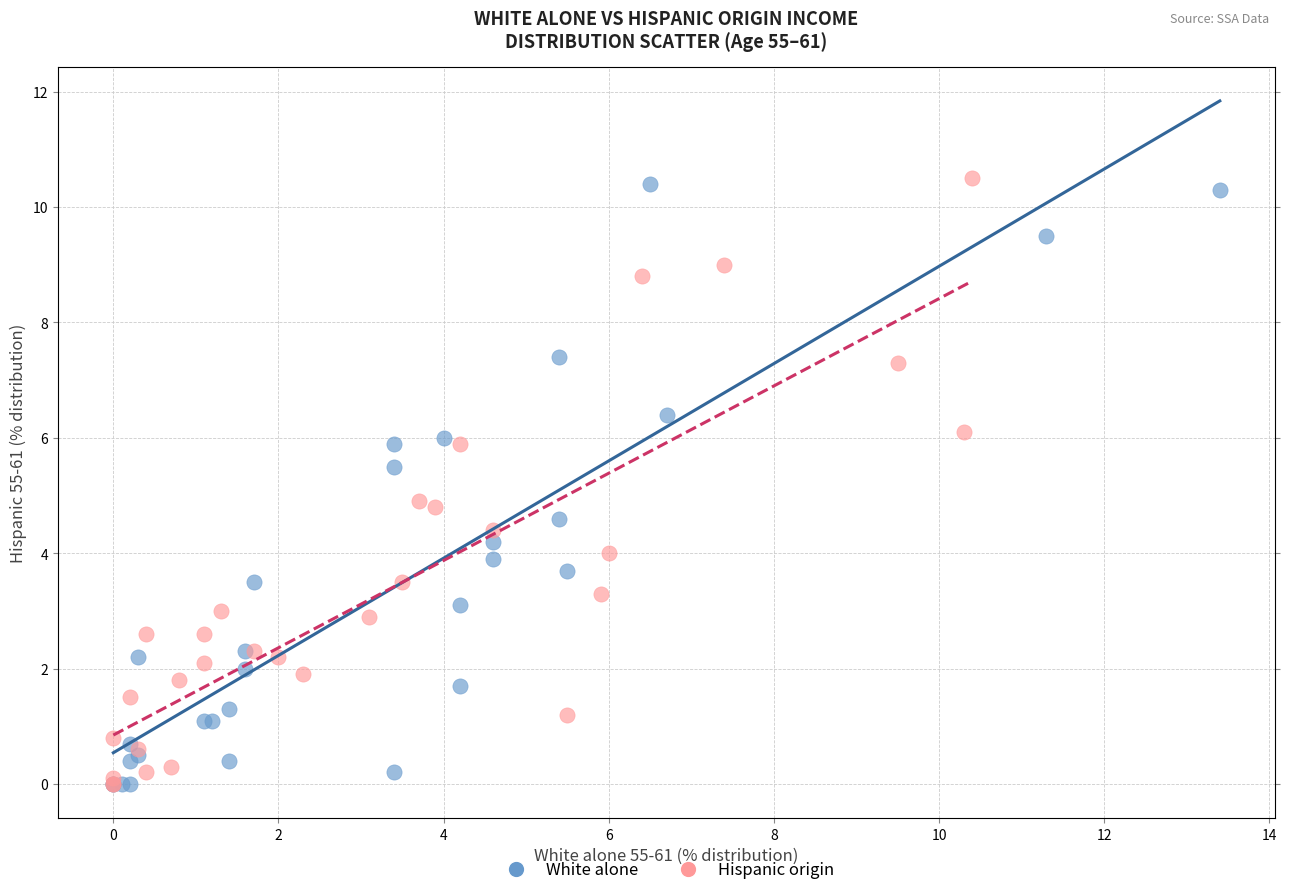

What are all the series names shown in the legend?

White alone, Hispanic origin